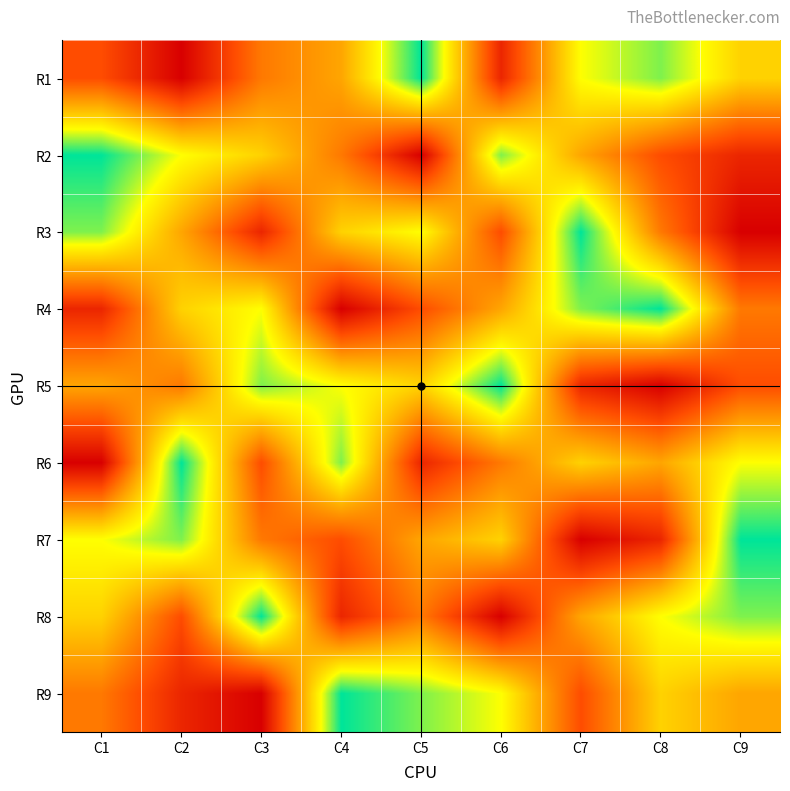

What is the spread (max minus min) of values at C9?

8